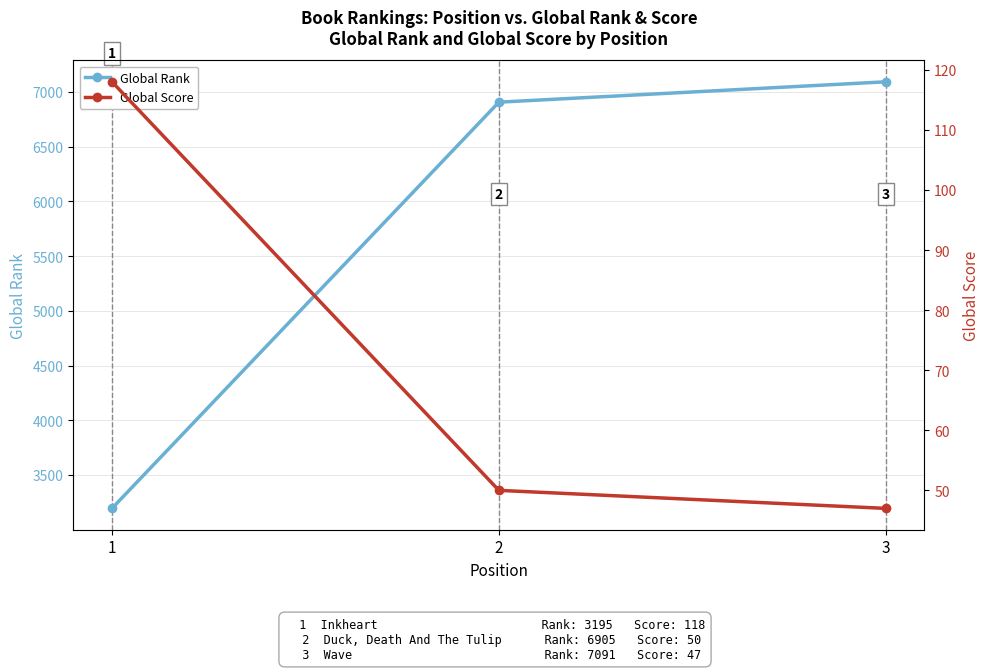

What is the total value across all series at 2?

6955